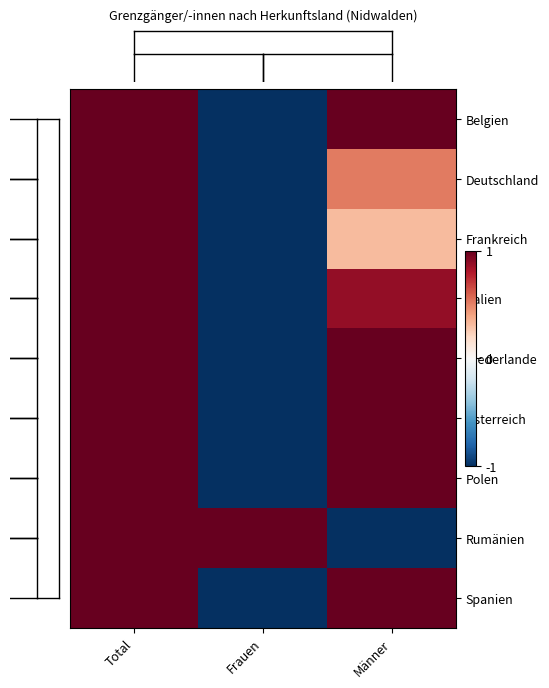

How many categories are shown in the chart?

3